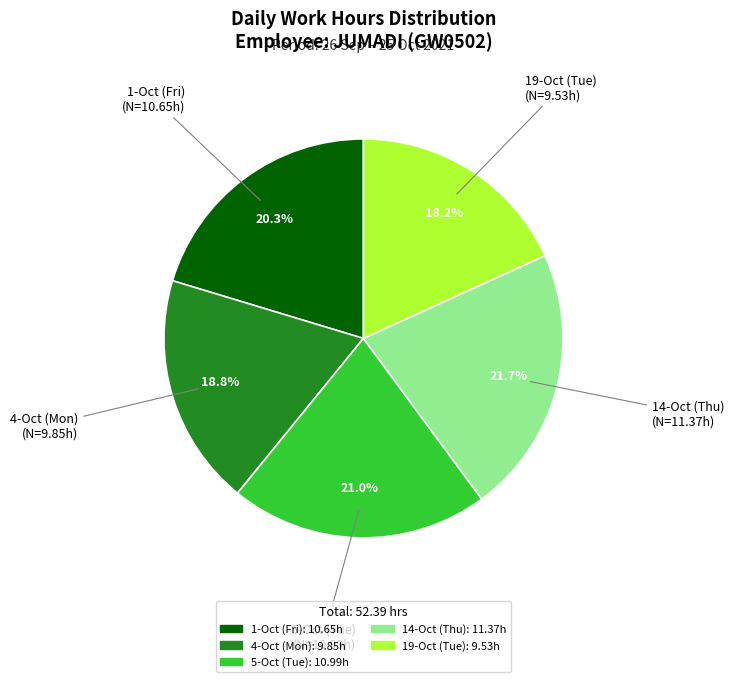

How much of the chart is everything except 5-Oct (Tue)?

79.0%